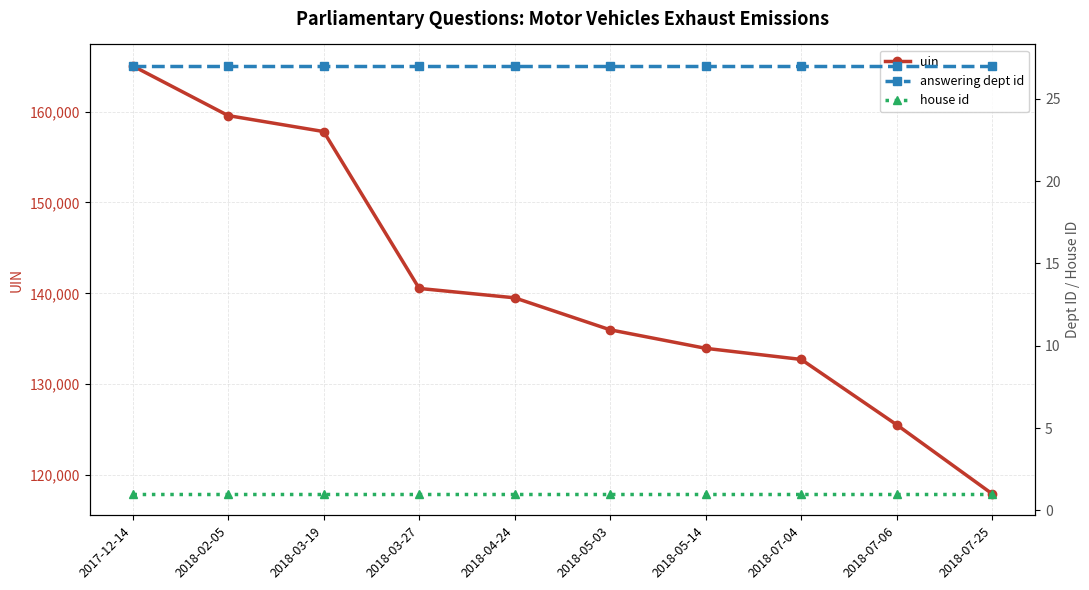

Which series has the largest total across all categories?

uin